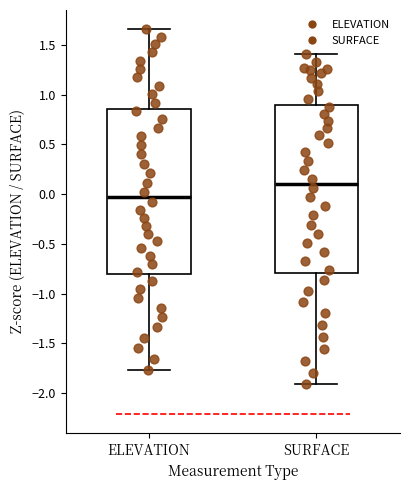

Reading left to right, read every box against the y-axis: the position of its median line, the range the box covers, and the ends of its whiskers. The values are not printed on the chart, so give them approximately, as read against the axis.

ELEVATION: median -0.05, box -0.80 to 0.85, whiskers -1.75 to 1.65
SURFACE: median 0.10, box -0.80 to 0.90, whiskers -1.90 to 1.40